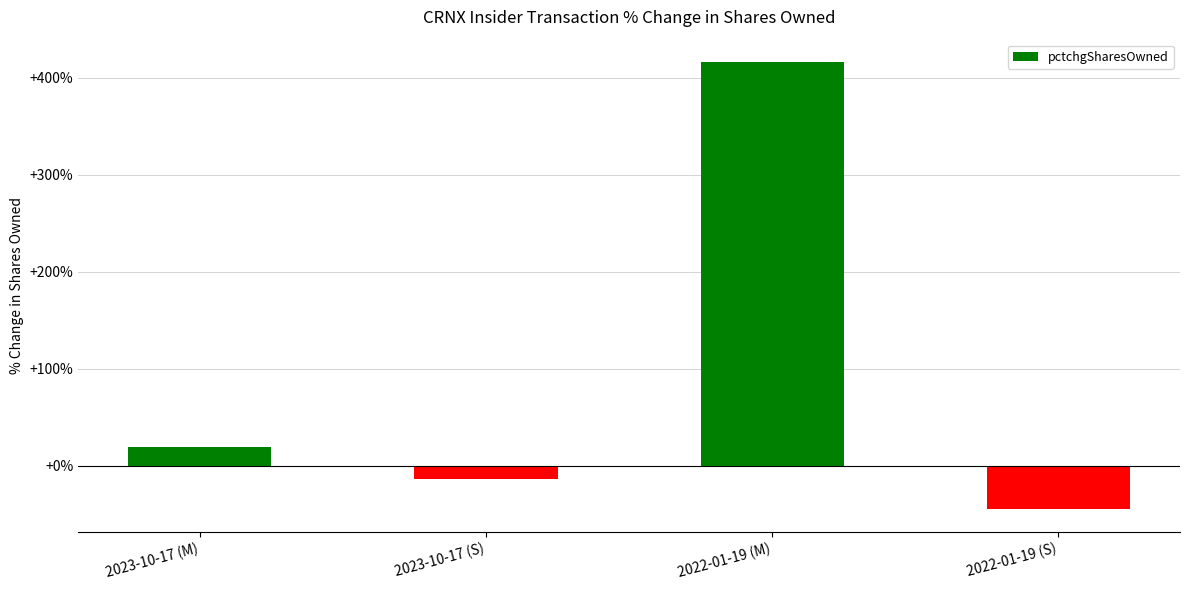

What is the label of the 3rd bar from the left?

2022-01-19 (M)